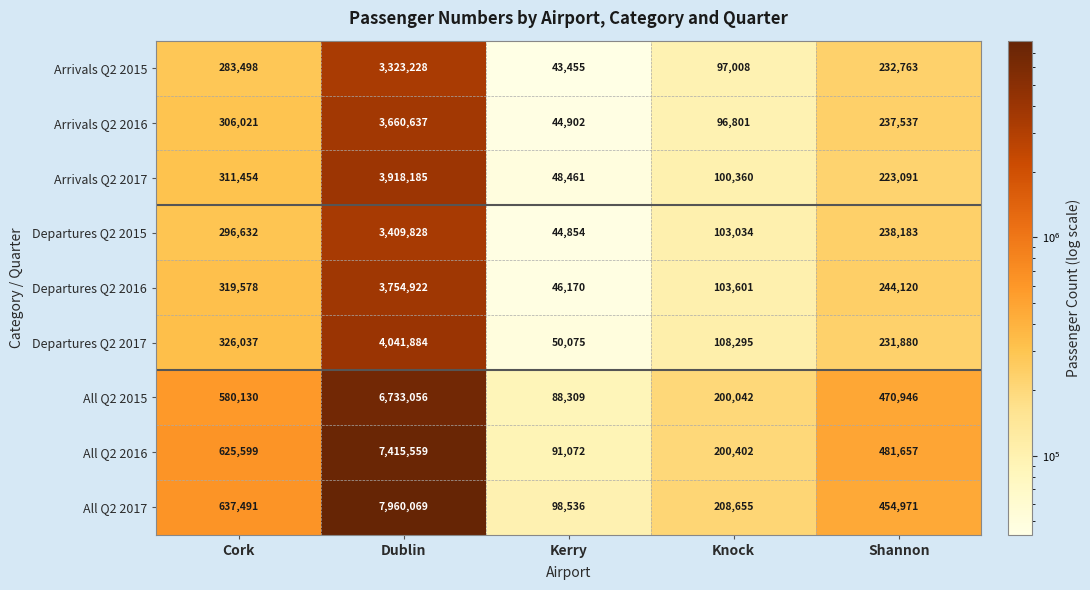

Which series changed the most between Dublin and Kerry?

All Q2 2017